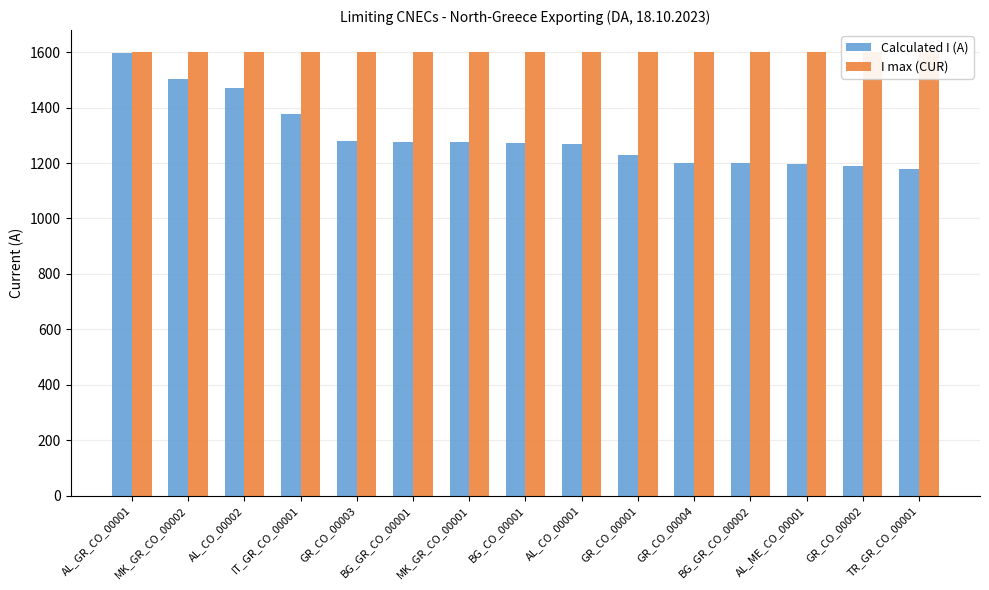

At BG_GR_CO_00001, list the series in order from largest to smallest.

I max (CUR), Calculated I (A)